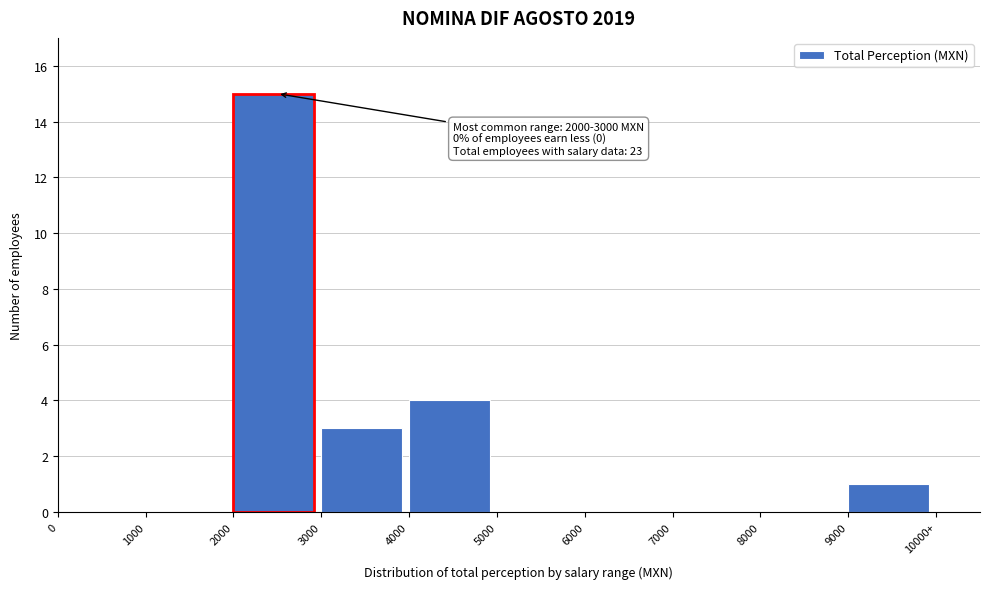

Reading right to left, extract all data points from this chart.

9000=1	8000=0	7000=0	6000=0	5000=0	4000=4	3000=3	2000=15	1000=0	0=0